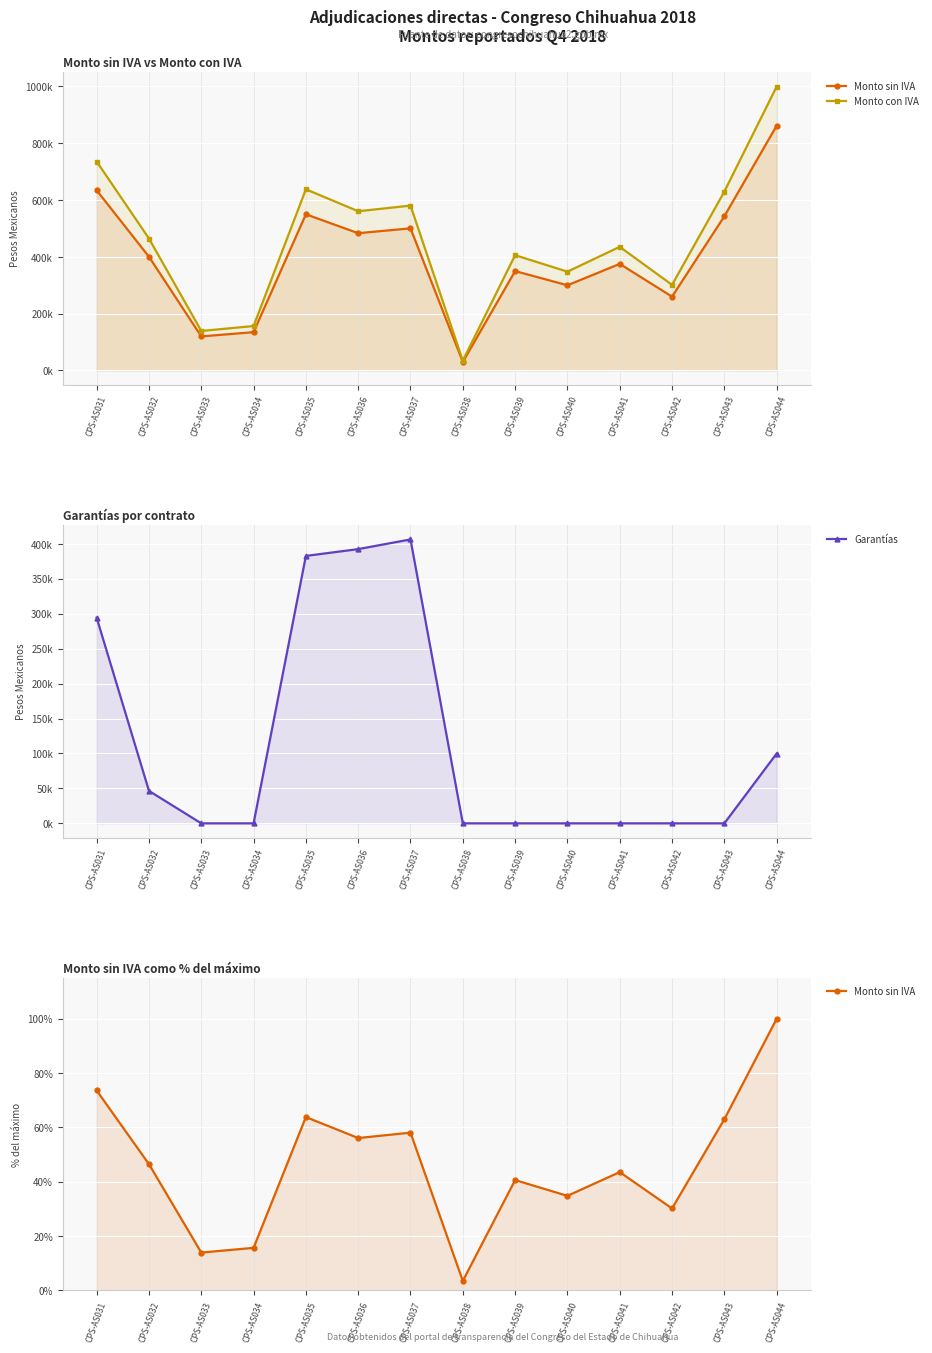

Rank the categories by Monto sin IVA value from highest to lowest.

CPS-AS044, CPS-AS031, CPS-AS035, CPS-AS043, CPS-AS037, CPS-AS036, CPS-AS032, CPS-AS041, CPS-AS039, CPS-AS040, CPS-AS042, CPS-AS034, CPS-AS033, CPS-AS038